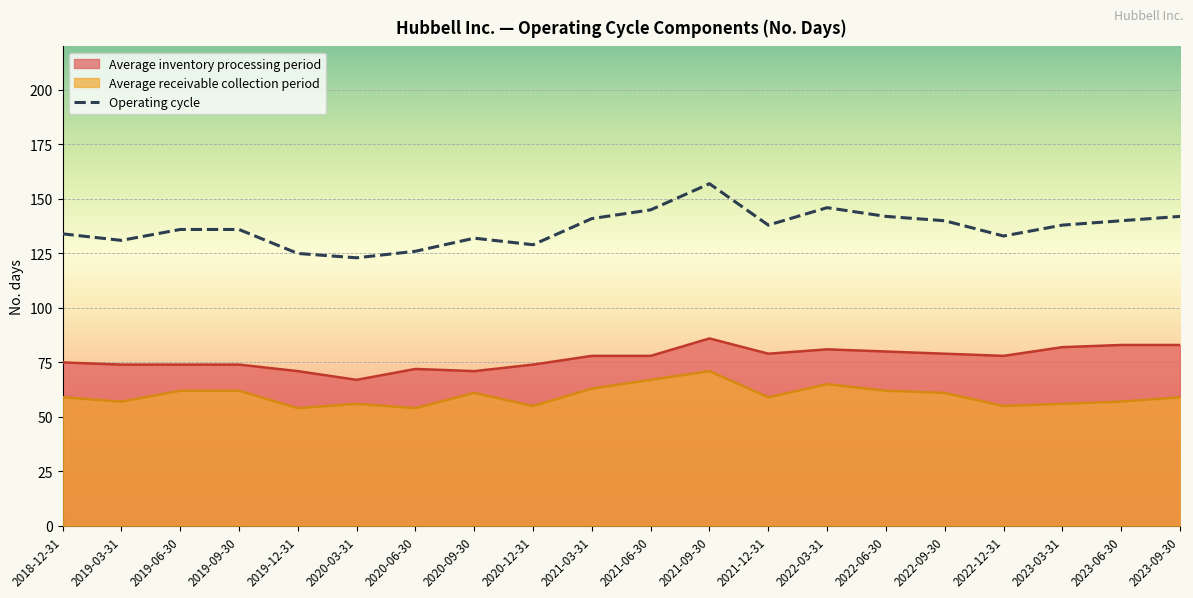

Where is Average inventory processing period nearest to the value 76?

2018-12-31